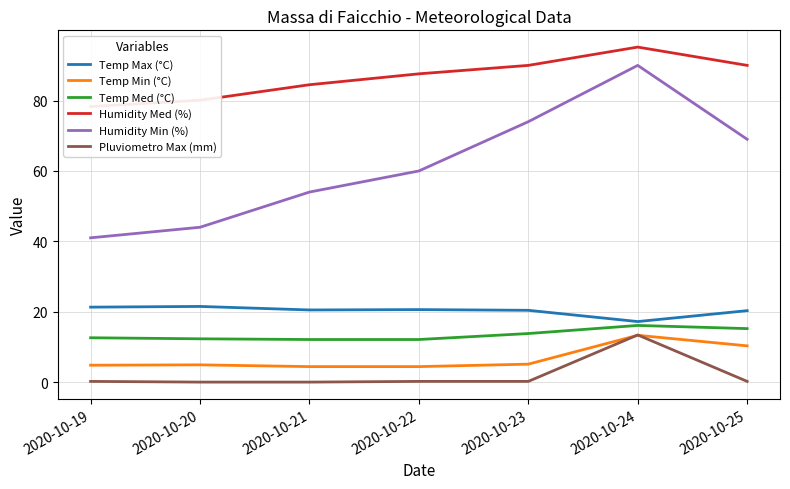

What is the difference between the highest and lowest values at 2020-10-22?

87.4